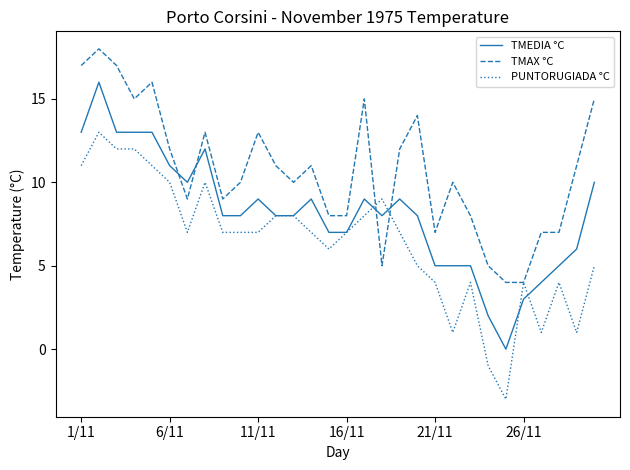

Which series has the largest total across all categories?

TMAX °C